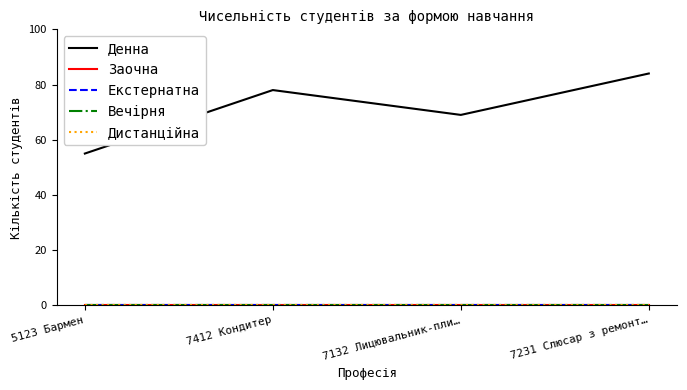

True or false: Вечірня has more than 2 interior local peaks.

False